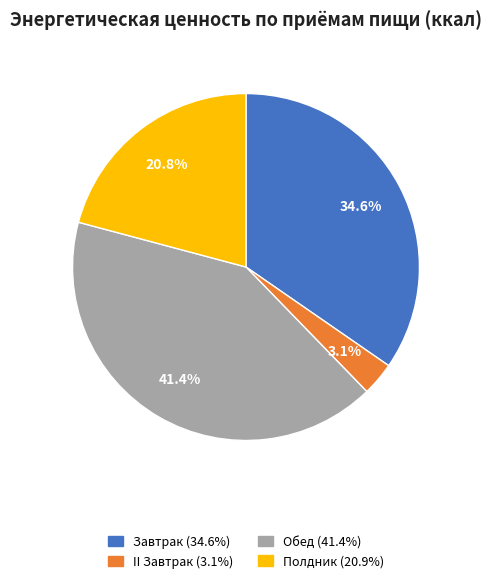

What portion of the pie excludes II Завтрак?

96.9%